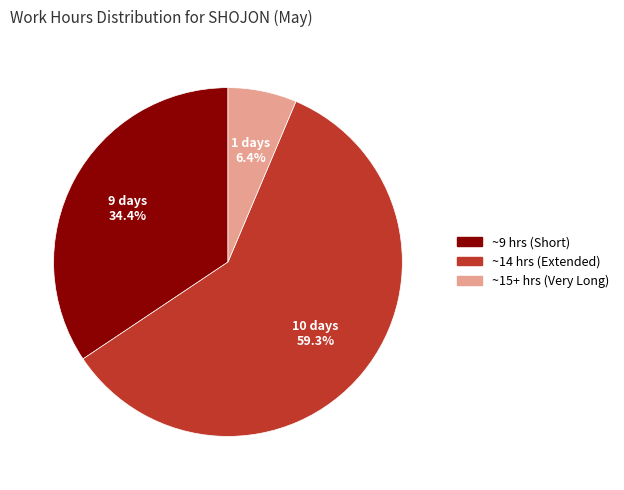

Does any single category account for the majority?

Yes